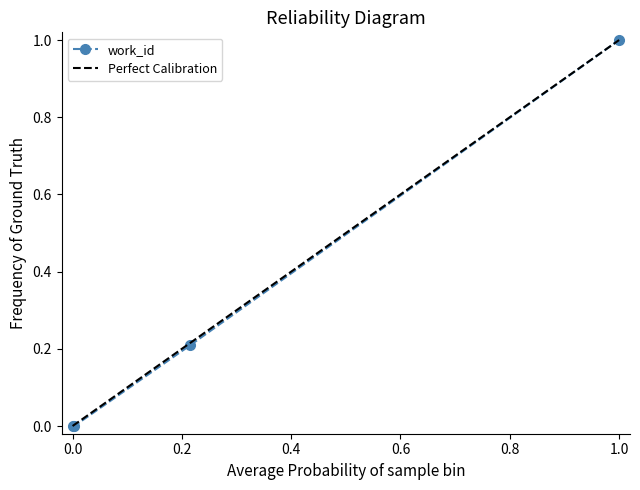

The work_id series shows 0.0 at 0.0. True or false?

True